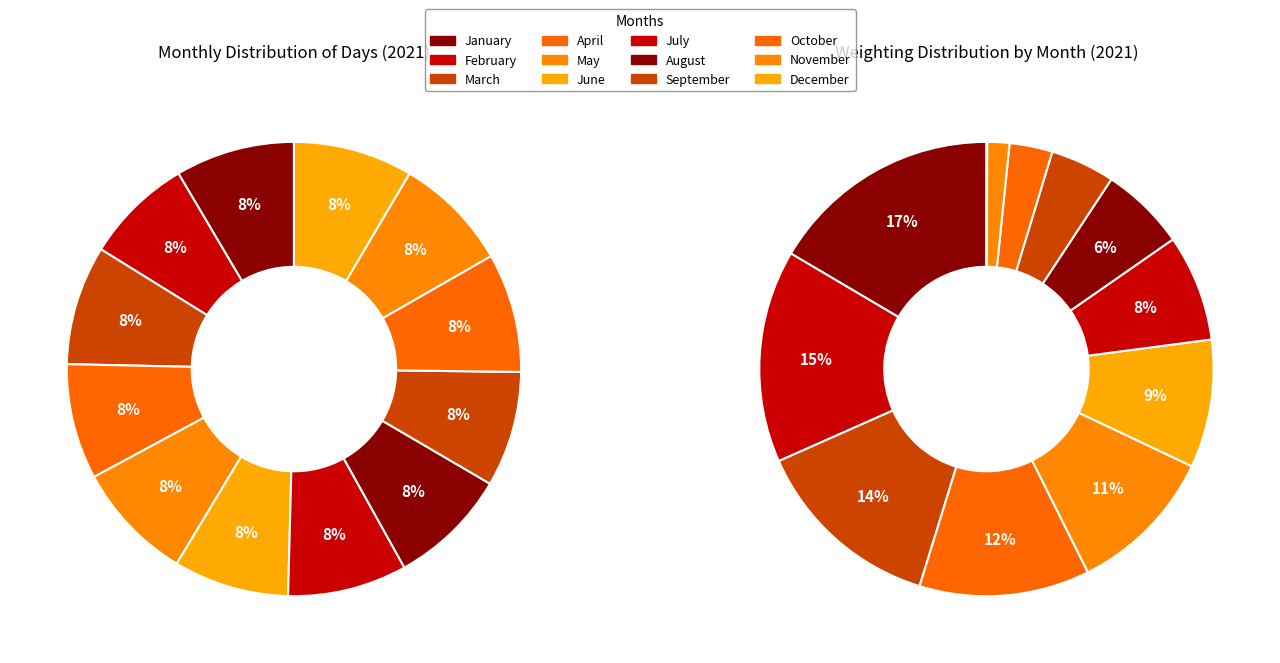

Is there a majority slice in this chart?

No